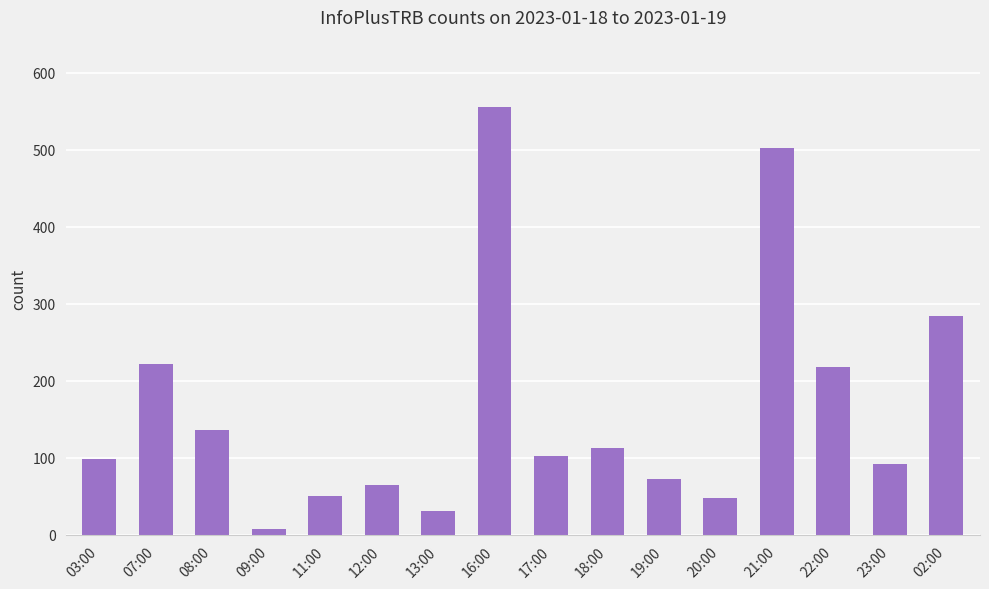

Which has a higher value, 22:00 or 23:00?

22:00